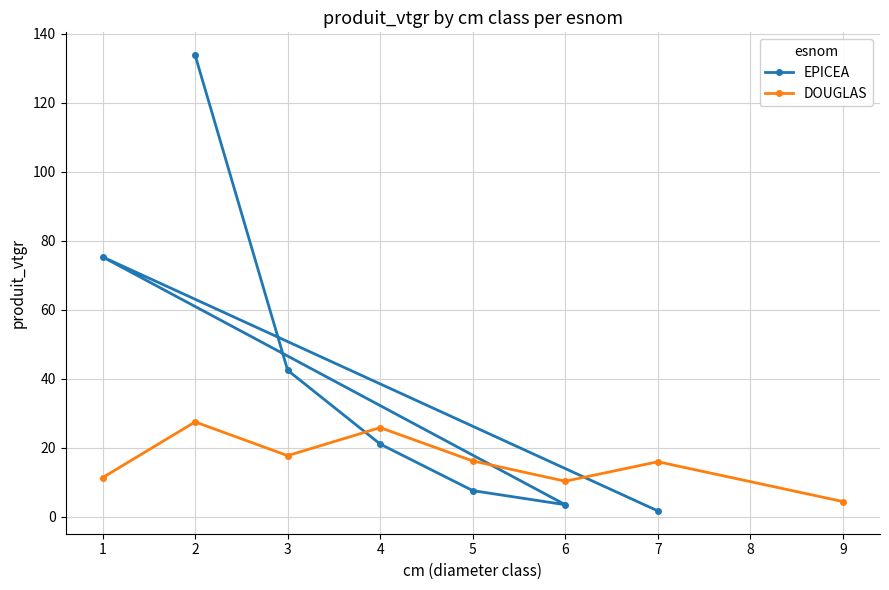

What is the value of the EPICEA point at the 2nd from the left?

133.8